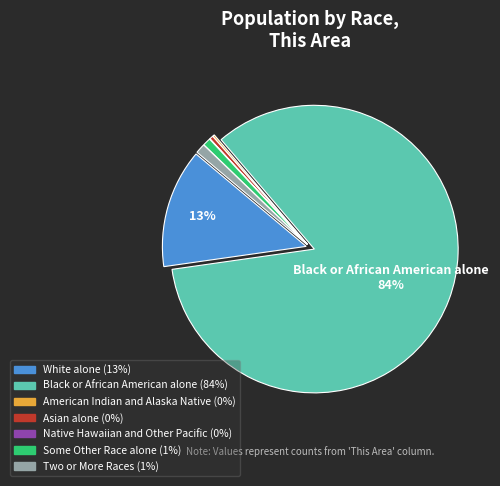

Which category has the biggest portion of the pie?

Black or African American alone